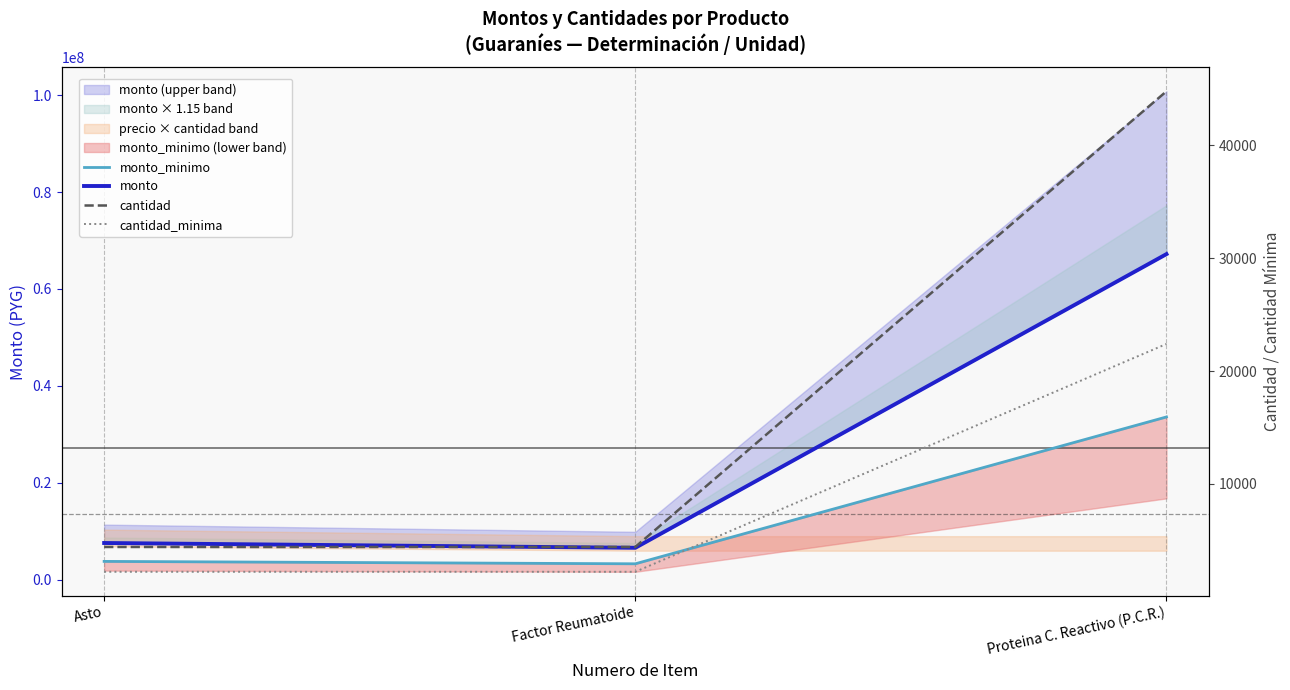

List the series in order of their peak value, lowest first.

cantidad_minima, cantidad, monto_minimo, monto